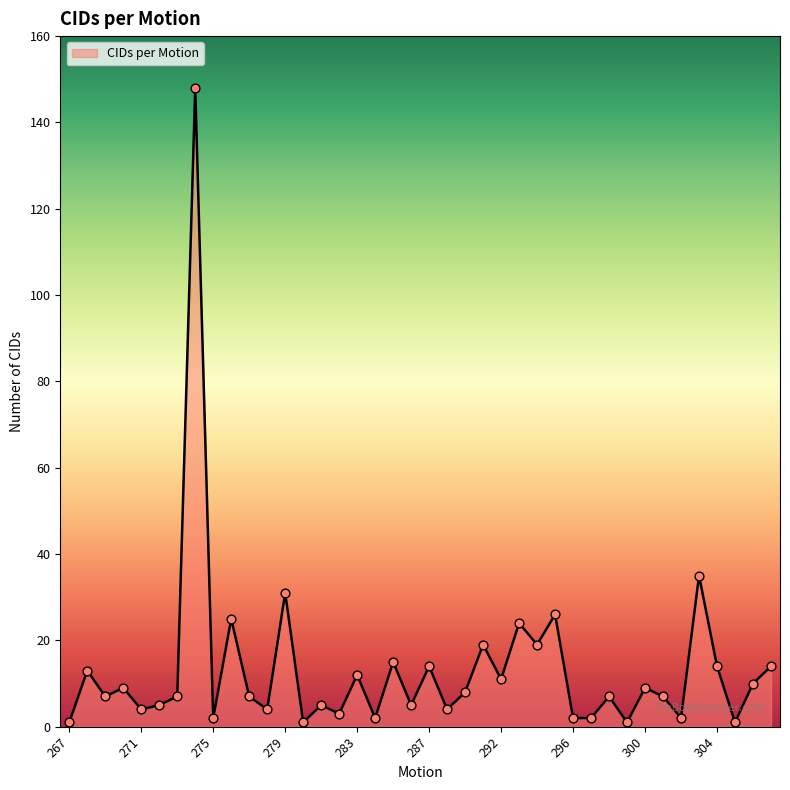

What is the difference between the maximum and minimum values?

147